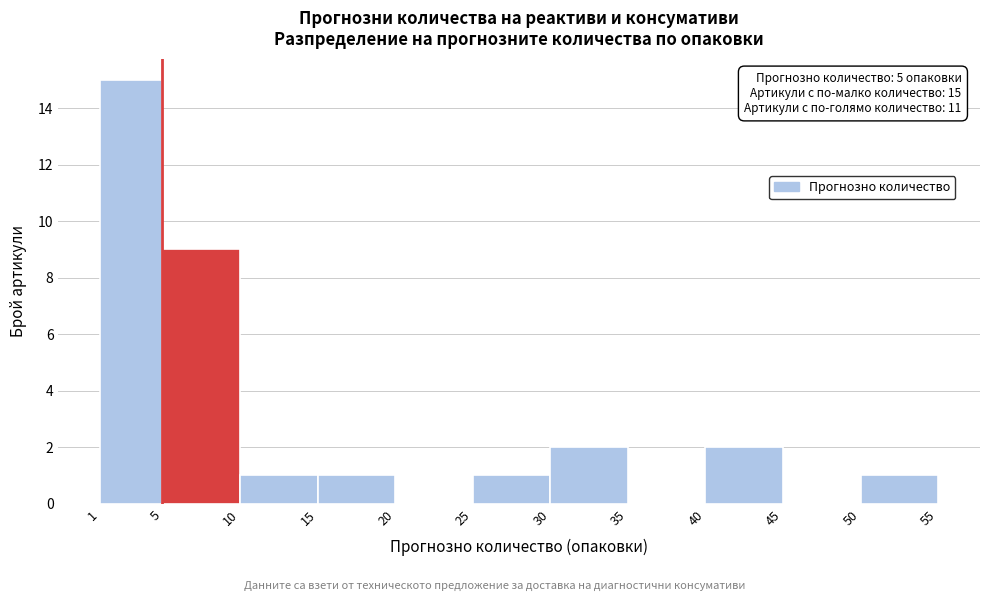

Which range on the x-axis has the tallest bar?

1 to 5